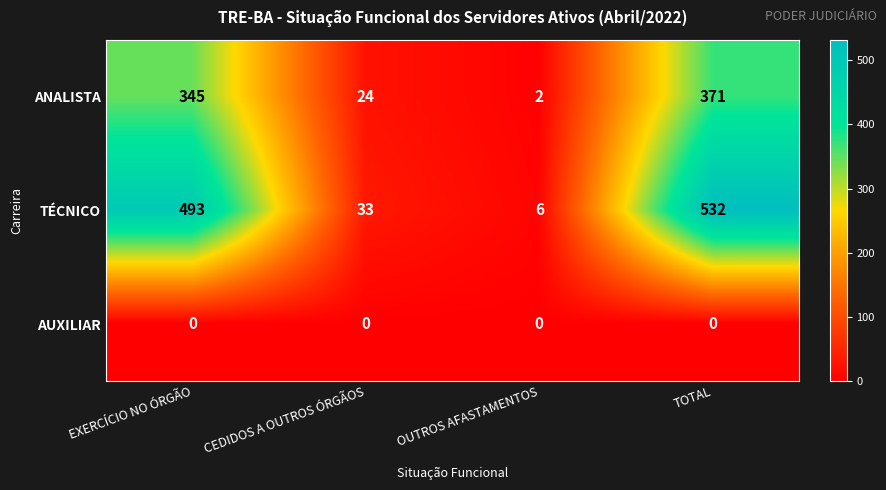

Which series has the largest range (max minus min)?

TÉCNICO